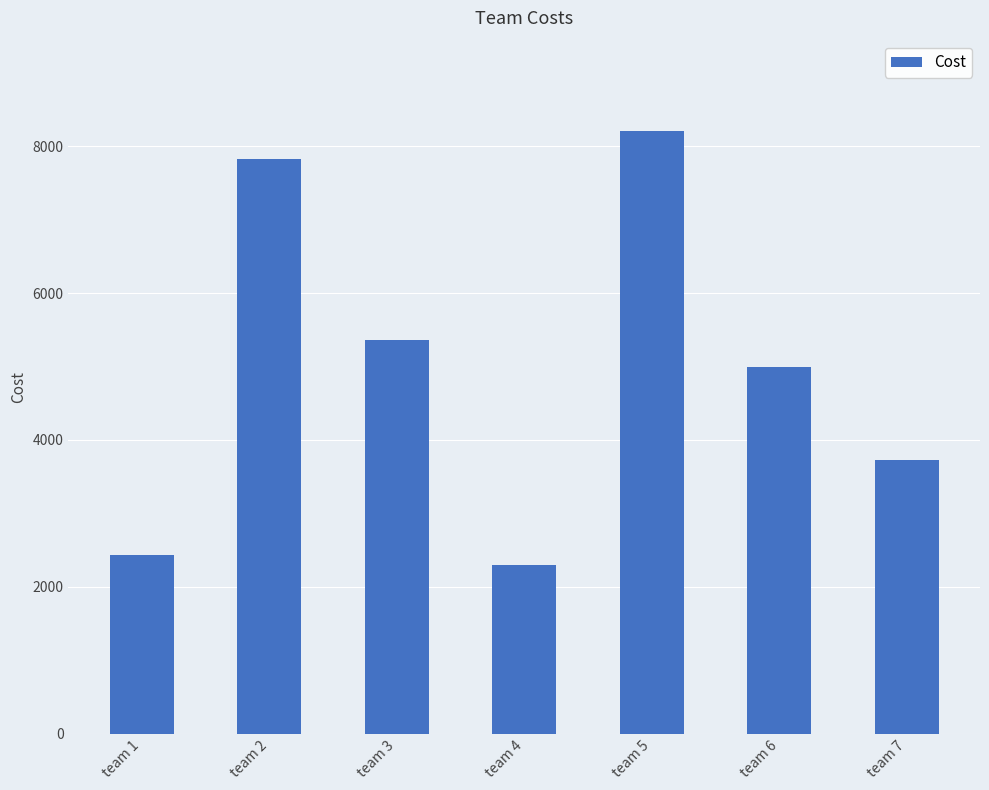

Reading left to right, transcribe all the data shown in this chart.

team 1=2434	team 2=7818	team 3=5360	team 4=2291	team 5=8205	team 6=4989	team 7=3721